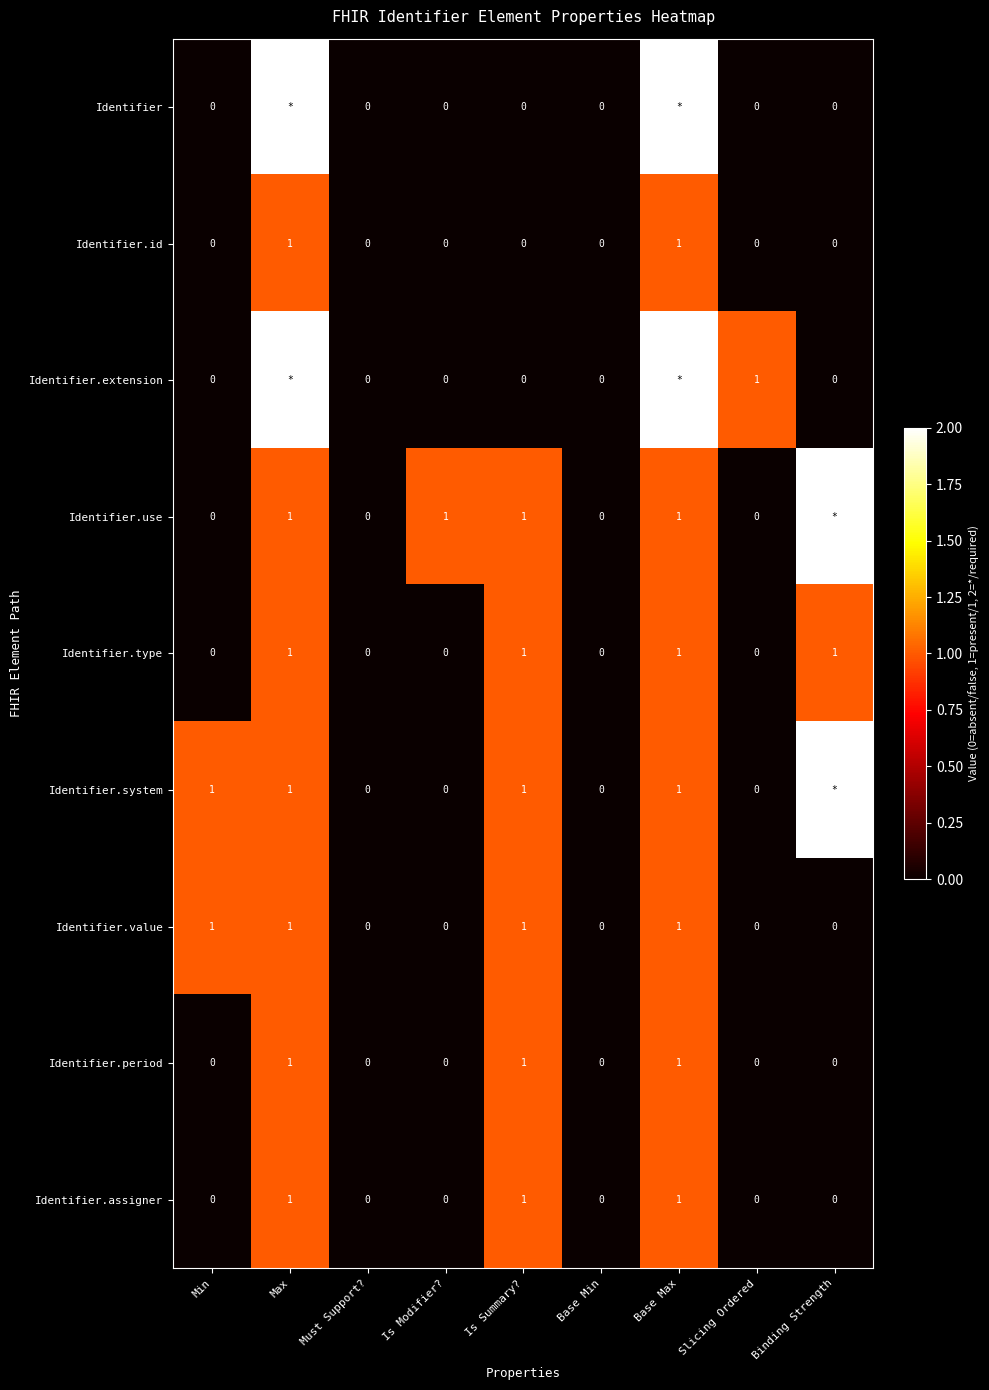

The Identifier.value series shows 1 at Max. True or false?

True